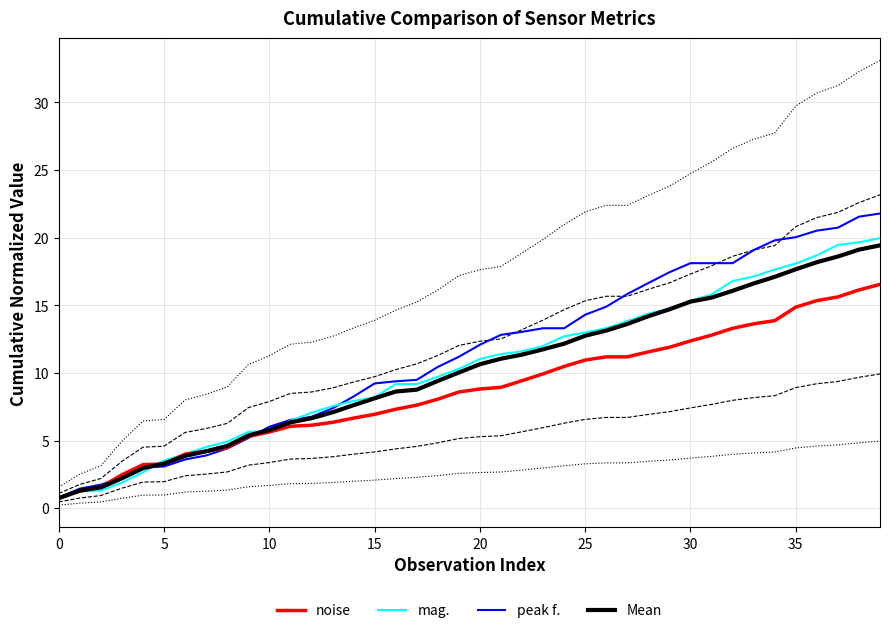

What is the difference between the maximum and minimum values in the noise series?

15.8